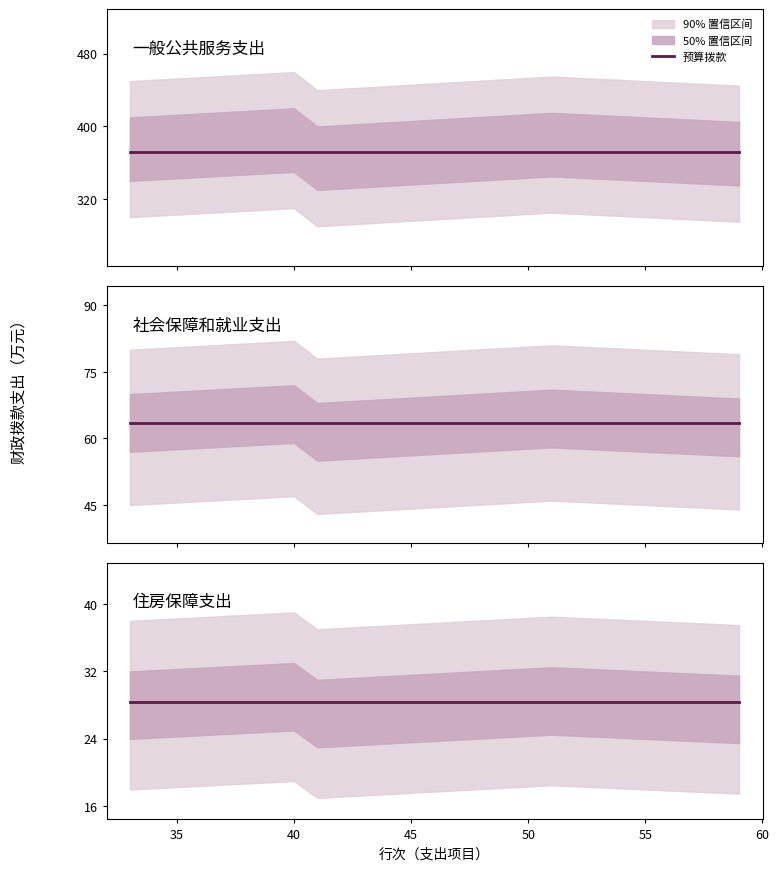

True or false: 合计 and 政府性基金预算财政拨款 cross at least once.

False